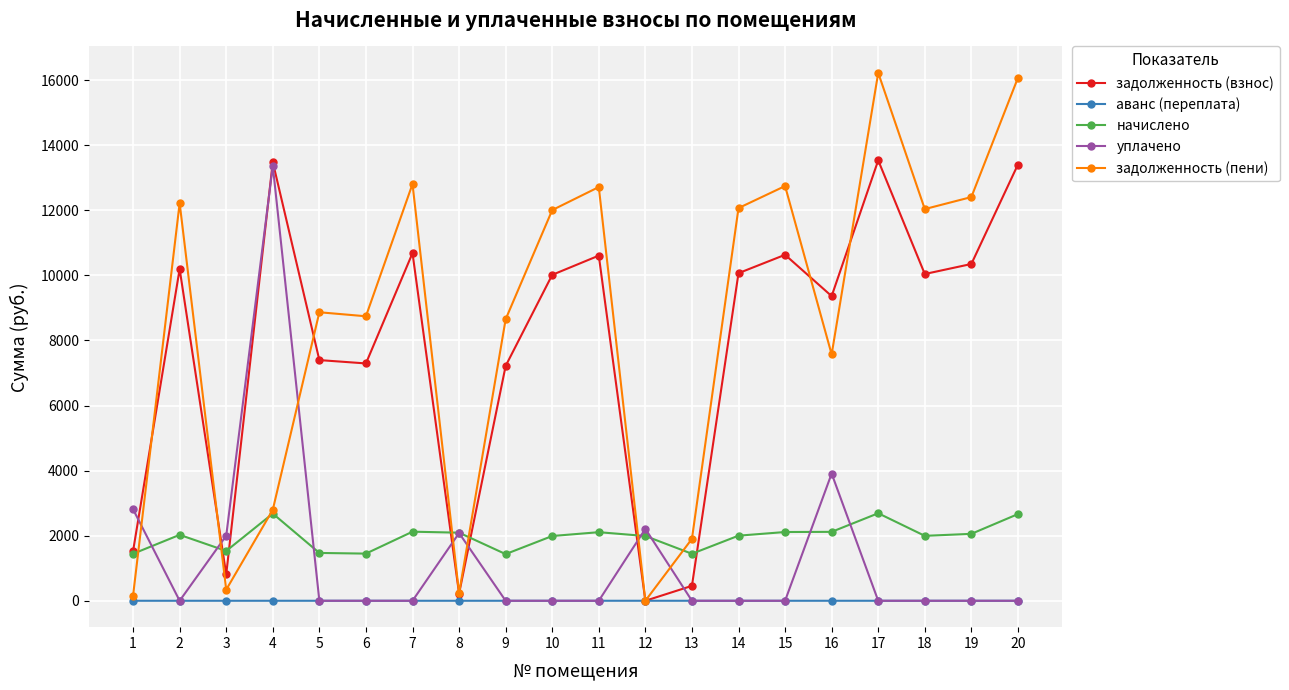

What is the difference between the maximum and minimum values in the задолженность (взнос) series?

13533.4